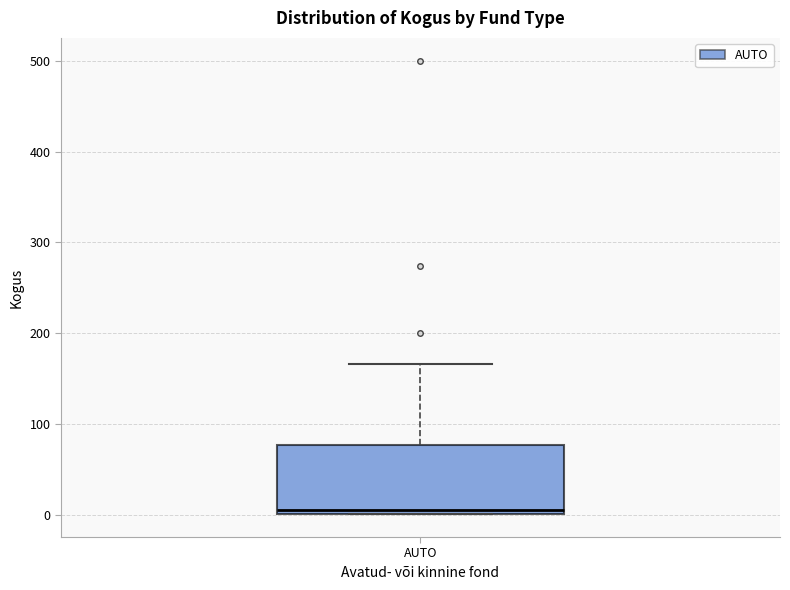

Read this box plot against the y-axis: the position of the median line, the range covered by the box, and the ends of both whiskers. The values are not printed on the chart, so give them approximately, as read against the axis.

median 10, box 0 to 80, whiskers 0 to 170